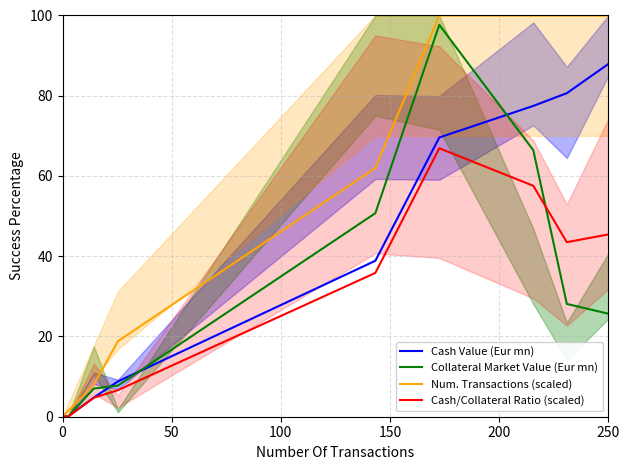

What are all the series names shown in the legend?

Cash Value (Eur mn), Collateral Market Value (Eur mn), Num. Transactions (scaled), Cash/Collateral Ratio (scaled)